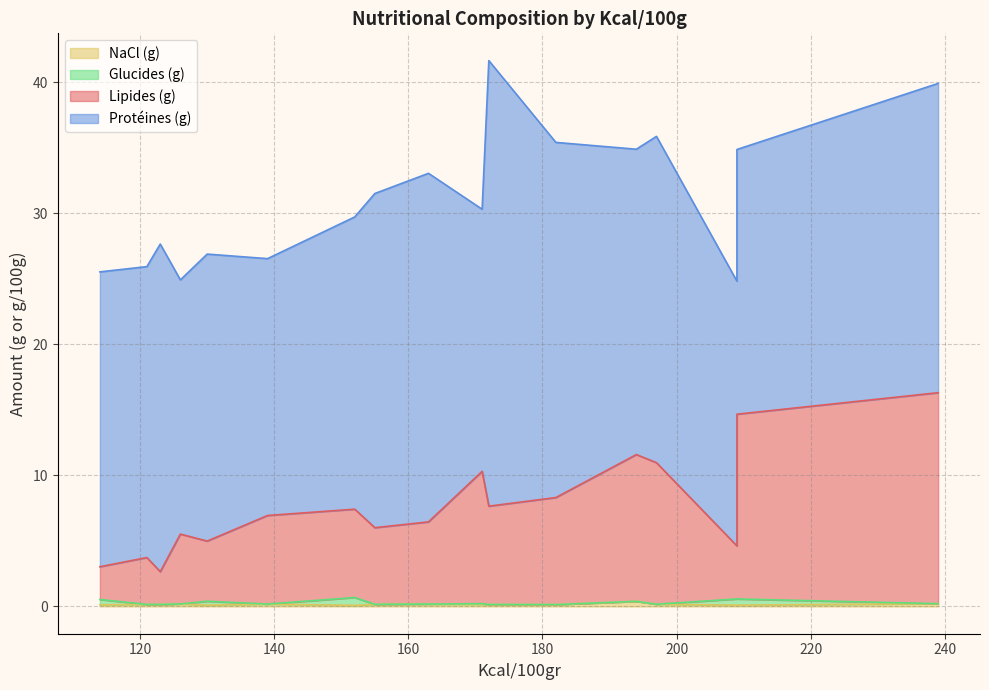

Reading right to left, list all the values displayed in this chart.

Lipides (g): 163=6.3	121=3.6	194=11.2	126=5.3	239=16.1	209=14.1	155=5.8	171=10.1	155=5.8	130=4.6	209=4.0	172=7.5	123=2.5	114=2.5	182=8.2	152=6.7	197=10.8	139=6.8
Protéines (g): 163=26.6	121=22.2	194=23.3	126=19.4	239=23.6	209=20.2	155=25.5	171=20.0	155=25.5	130=21.9	209=20.2	172=34.0	123=25.0	114=22.5	182=27.1	152=22.3	197=24.9	139=19.6
Glucides (g): 163=0.0	121=0.0	194=0.0	126=0.0	239=0.0	209=0.5	155=0.0	171=0.1	155=0.0	130=0.3	209=0.5	172=0.0	123=0.0	114=0.4	182=0.0	152=0.6	197=0.0	139=0.0
NaCl (g): 163=0.2	121=0.1	194=0.4	126=0.2	239=0.2	209=0.1	155=0.2	171=0.2	155=0.2	130=0.1	209=0.1	172=0.1	123=0.1	114=0.1	182=0.1	152=0.1	197=0.2	139=0.2